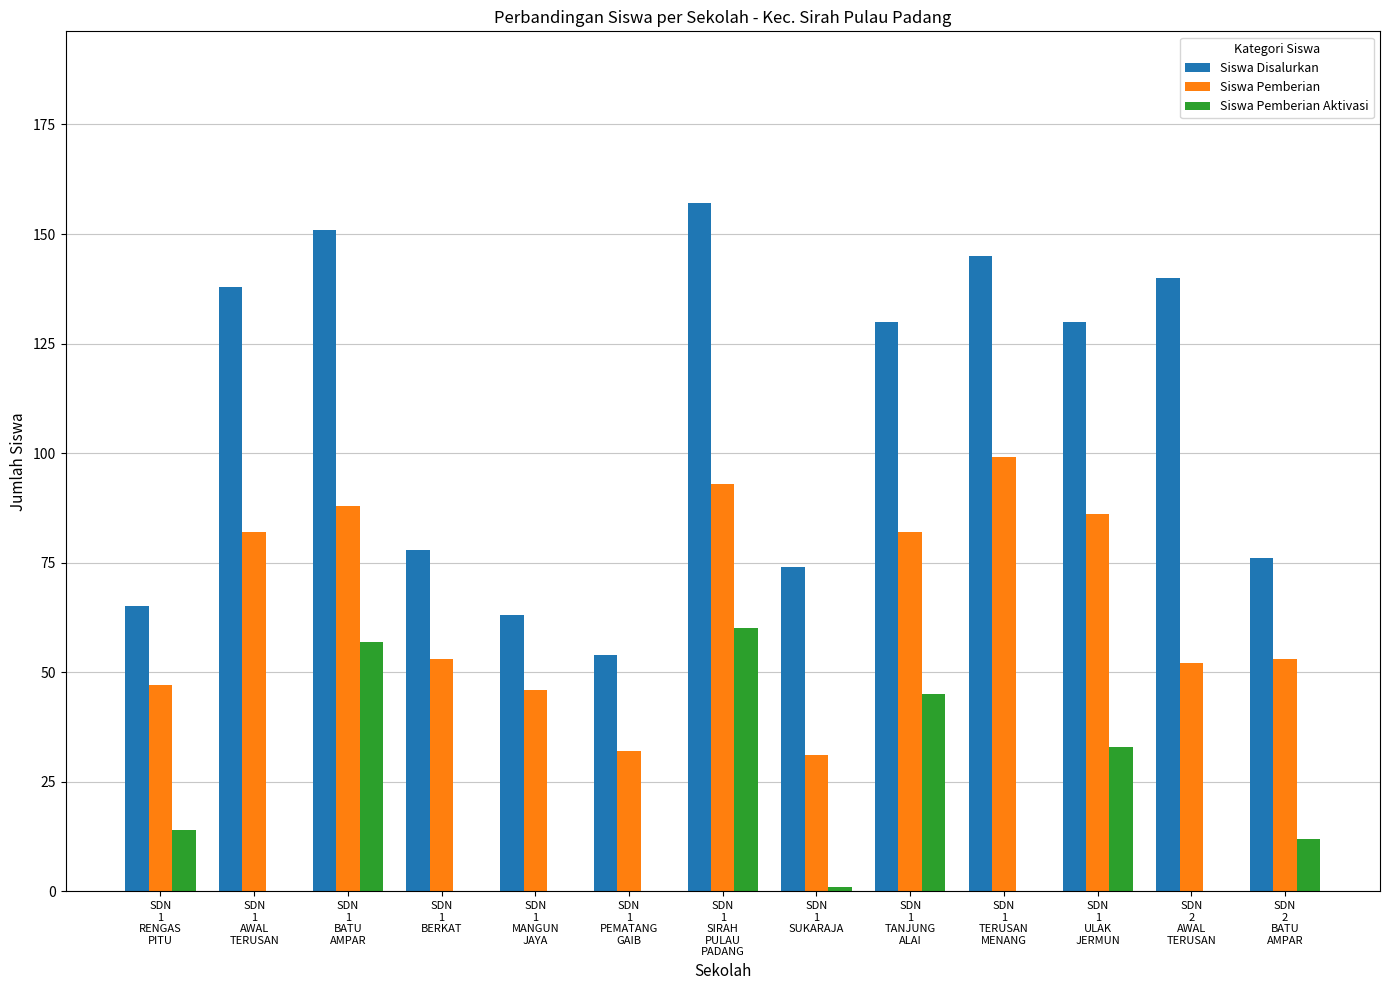

What is the sum of all Siswa Pemberian Aktivasi values?

222